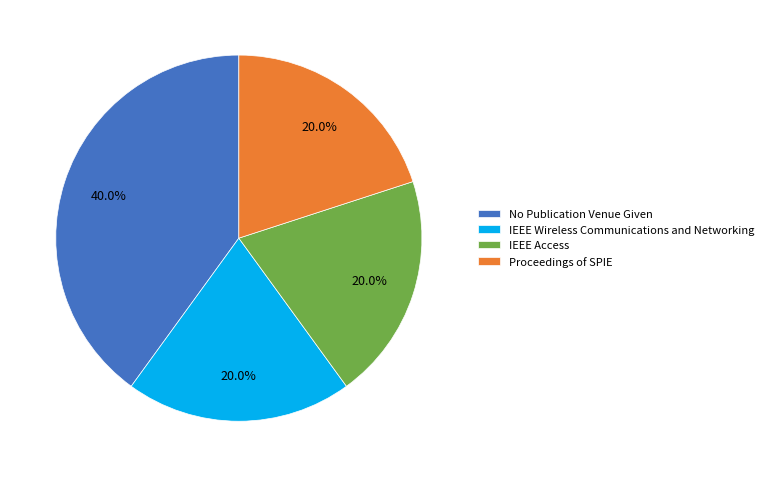

Is there any slice that represents more than half of the pie?

No